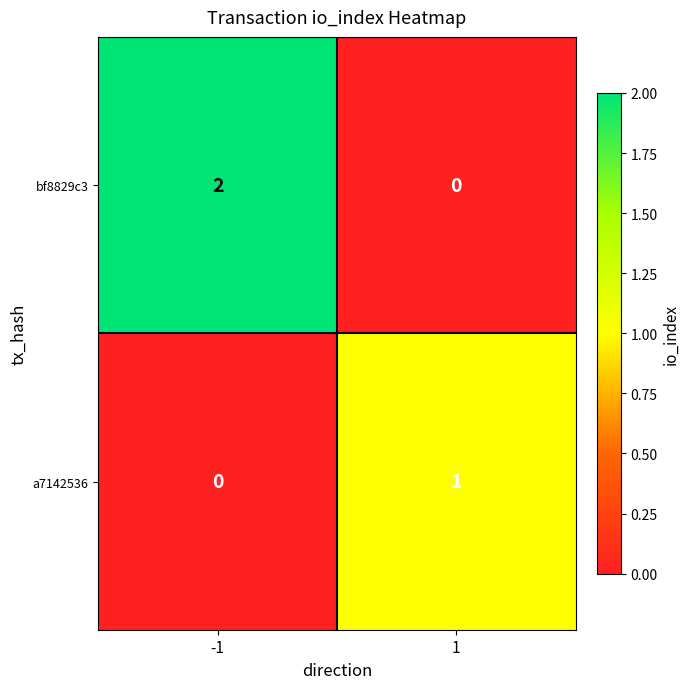

Which series has the largest total across all categories?

bf8829c3